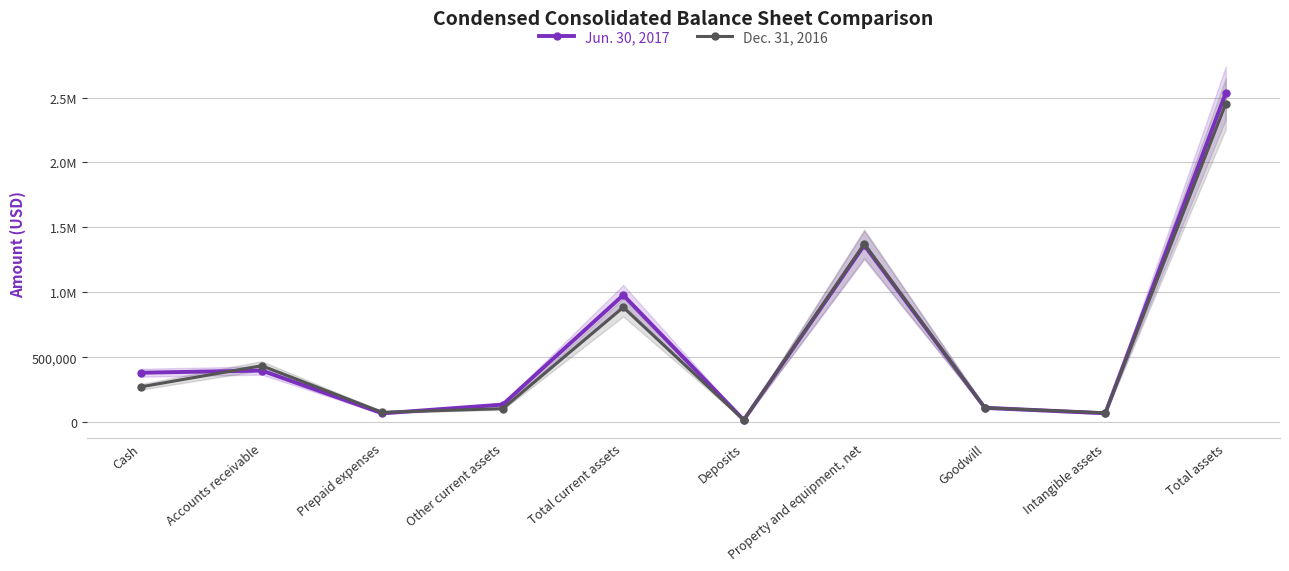

What is the label of the 6th point from the left?

Deposits